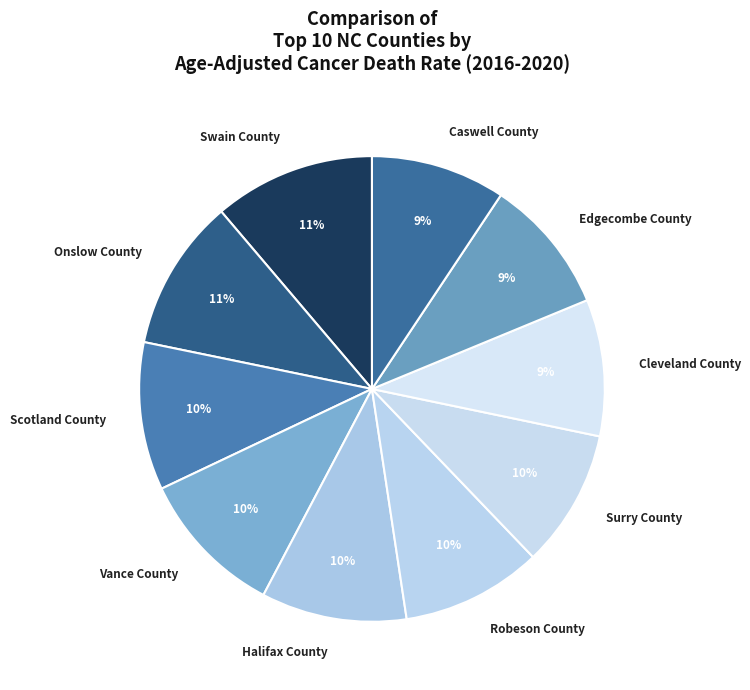

To the nearest percent, what is the combined percentage of Caswell County and Robeson County?

19%